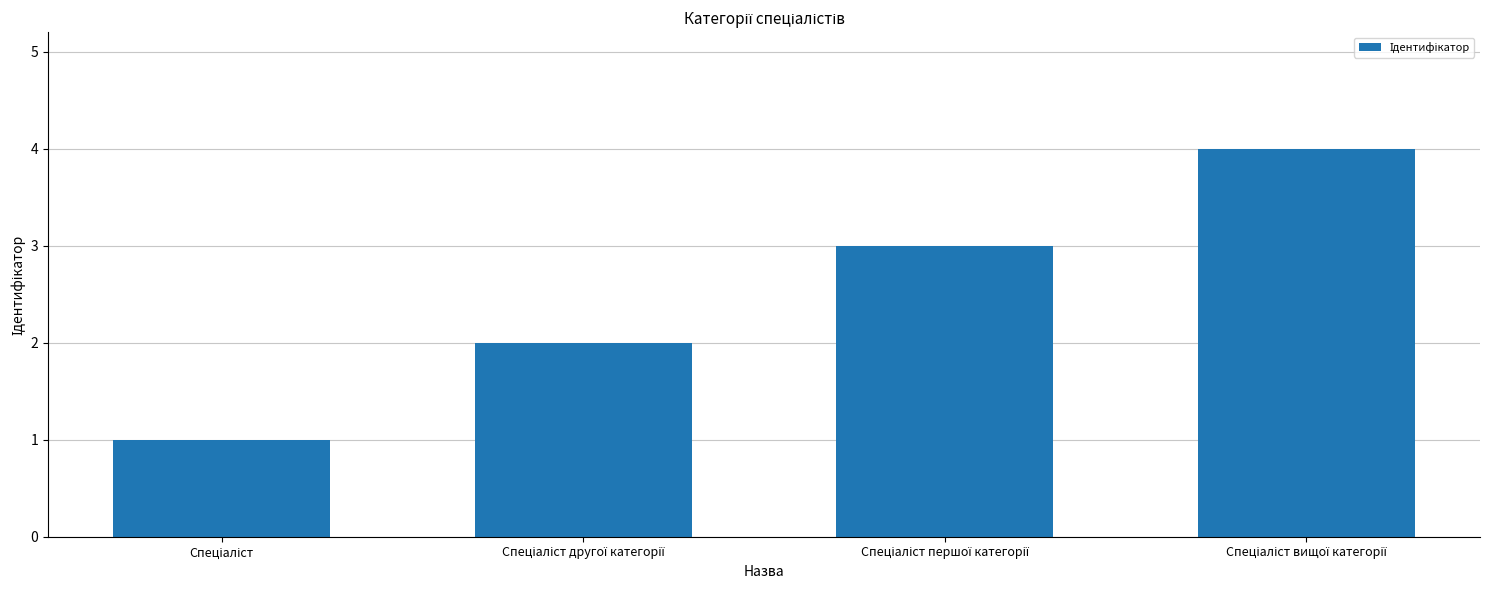

What is the maximum value shown in the chart?

4